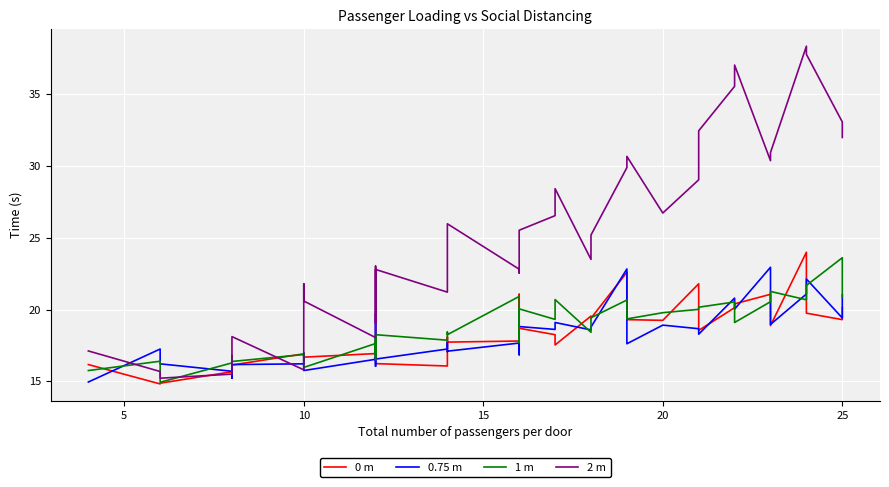

Reading right to left, what are all the values shown in this chart?

0 m: 20.1	19.3	19.7	24.0	18.9	21.1	20.4	20.1	18.5	21.8	19.2	19.3	22.6	19.4	19.5	17.5	18.2	18.7	21.1	17.8	17.7	18.1	17.6	16.1	16.2	17.3	17.5	17.5	16.9	16.7	16.8	16.7	16.9	16.1	15.2	15.7	14.9	14.8	16.2
0.75 m: 21.0	19.4	22.1	21.1	19.0	23.0	20.0	20.8	18.3	18.7	18.9	17.6	22.8	18.8	18.6	19.1	18.6	18.8	16.9	17.7	17.1	17.1	17.7	17.3	16.6	16.7	16.1	19.7	16.5	15.8	16.3	16.8	16.2	16.2	15.2	15.7	16.2	17.3	15.0
1 m: 20.9	23.6	21.7	20.7	21.3	20.5	19.1	20.5	20.2	20.0	19.8	19.3	20.7	19.4	18.4	20.7	19.3	20.0	17.7	20.9	18.2	18.4	18.2	17.9	18.2	16.9	18.1	16.5	17.6	16.0	16.6	17.0	16.9	16.4	16.8	16.3	14.9	16.4	15.7
2 m: 32.0	33.1	37.8	38.4	30.9	30.4	37.0	35.6	32.5	29.0	26.7	30.7	29.9	25.2	23.5	28.4	26.5	25.5	22.5	22.8	26.0	22.0	21.9	21.2	22.8	22.2	19.0	23.0	18.0	20.6	21.8	19.0	15.8	18.1	17.3	15.5	15.2	15.7	17.1